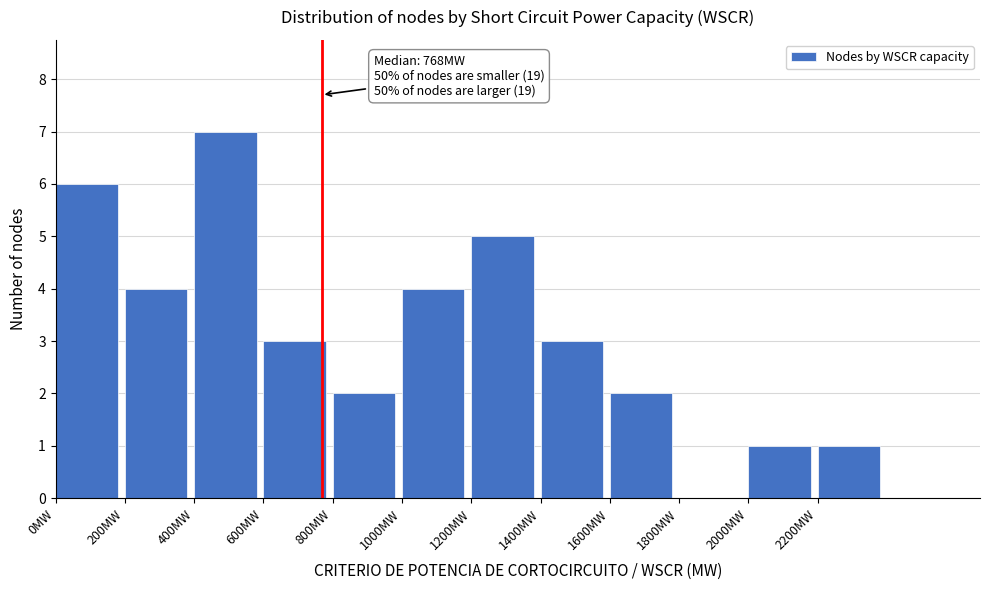

Over which range of the x-axis is the bar tallest?

400 to 600